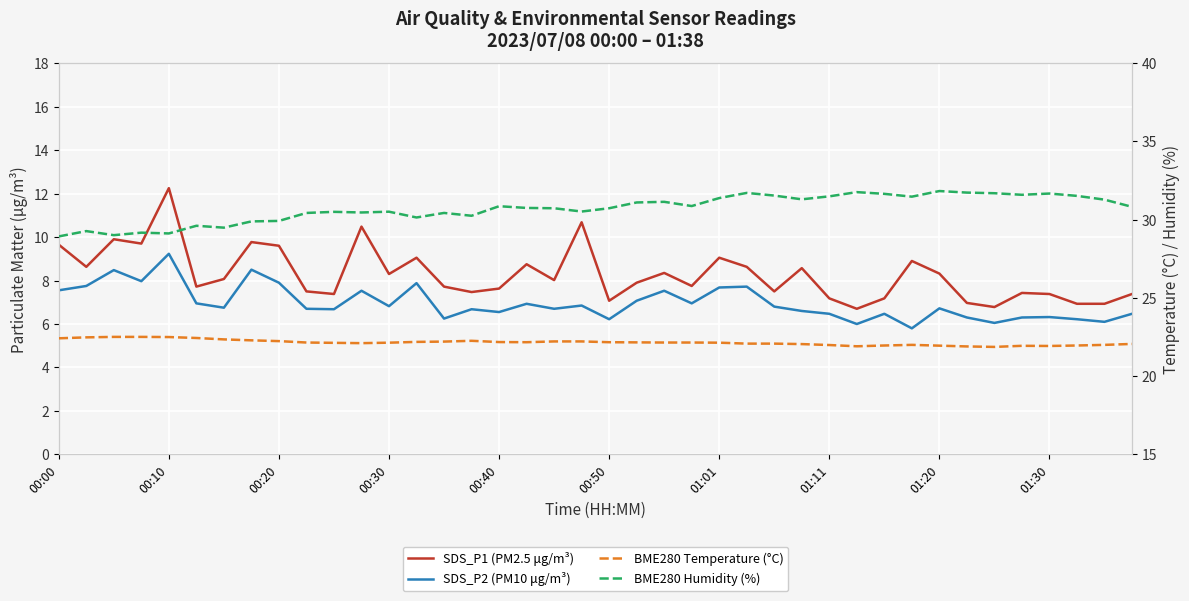

How many interior local peaks does the SDS_P1 (PM2.5 μg/m³) series have?

12